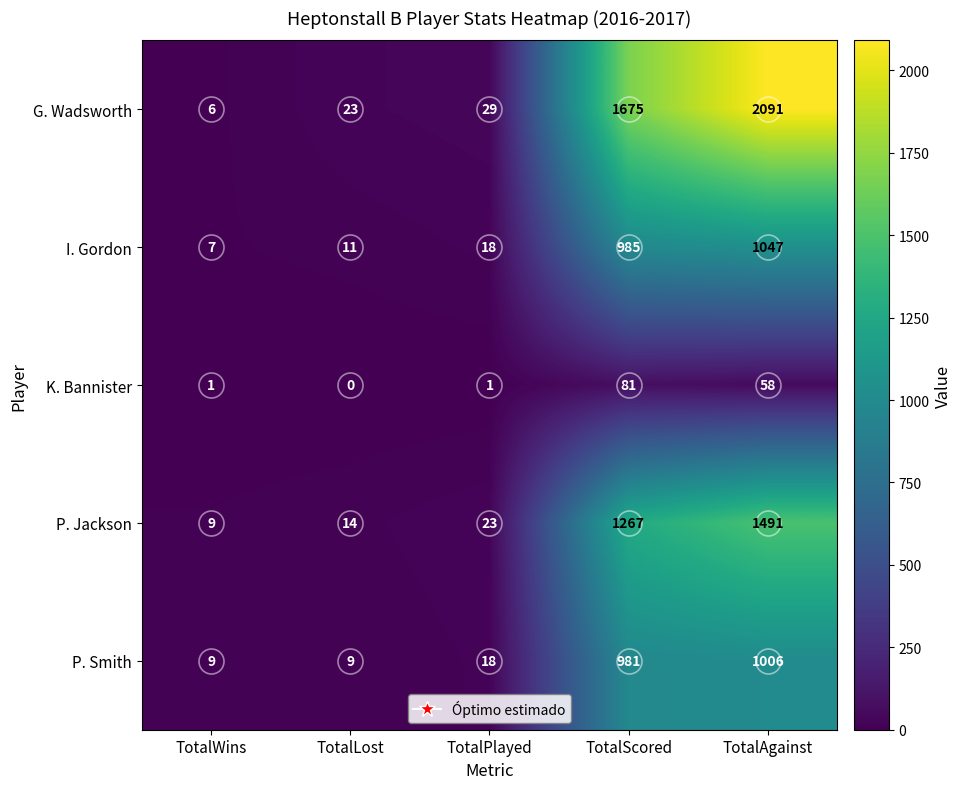

The K. Bannister series shows 0 at TotalLost. True or false?

True